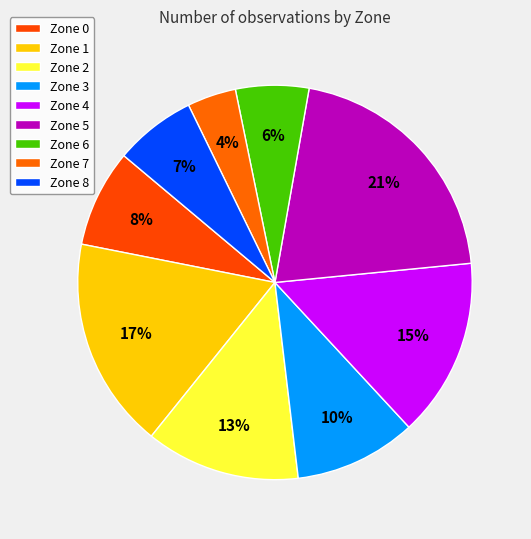

To the nearest percent, what portion does Zone 2 represent?

13%